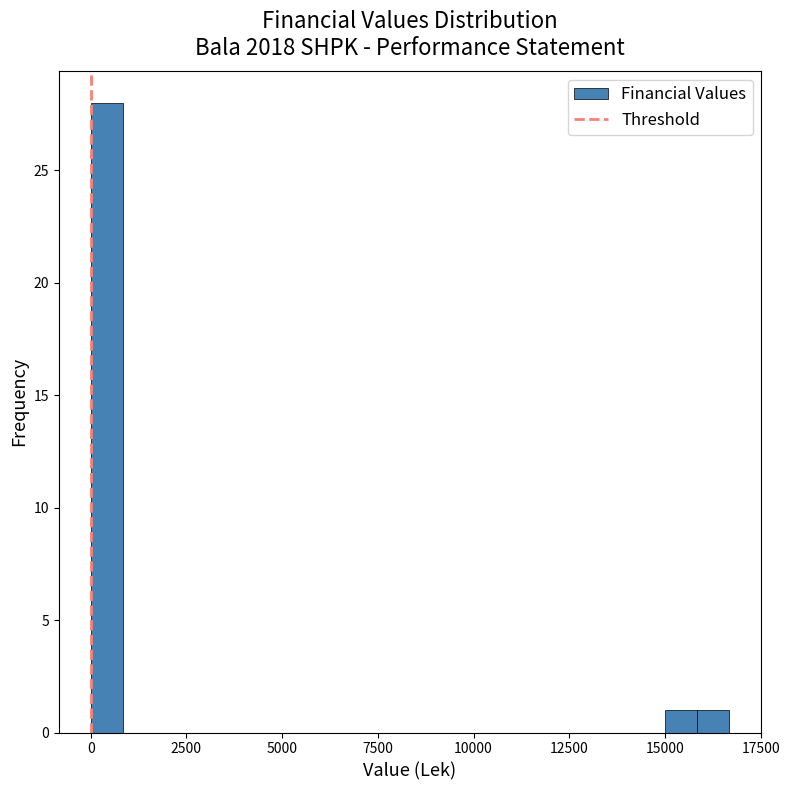

Around what value on the x-axis is the tallest bar? Give the approximate position of its centre, as read against the axis.

500